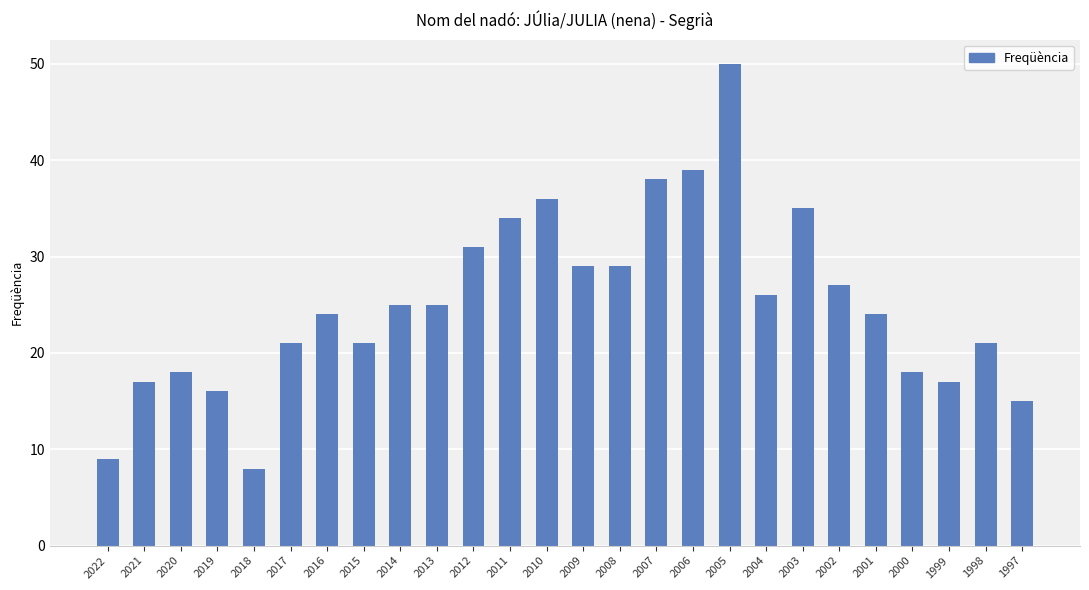

What is the average value?

25